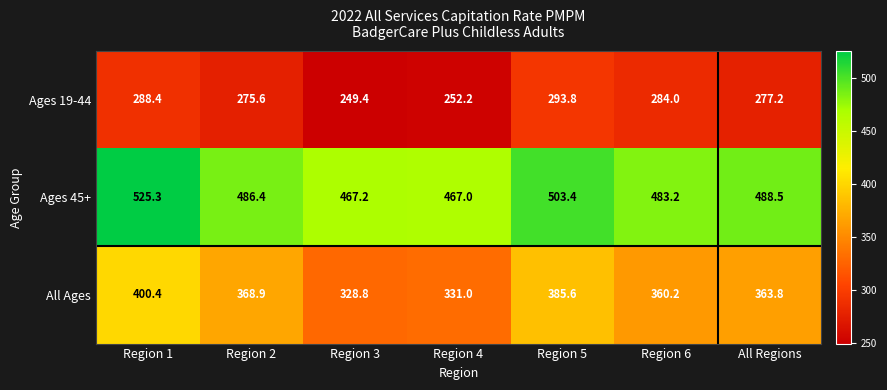

What is the minimum value shown in the chart?

249.4